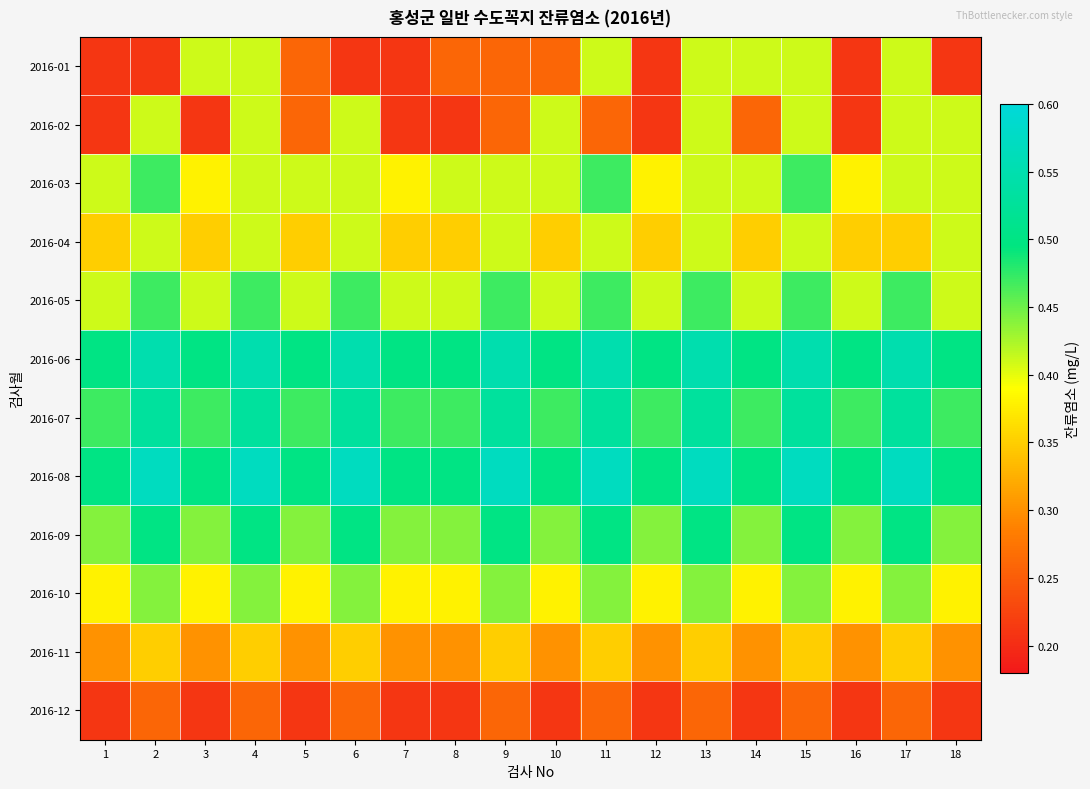

What is the total value across all series at 5?

4.5